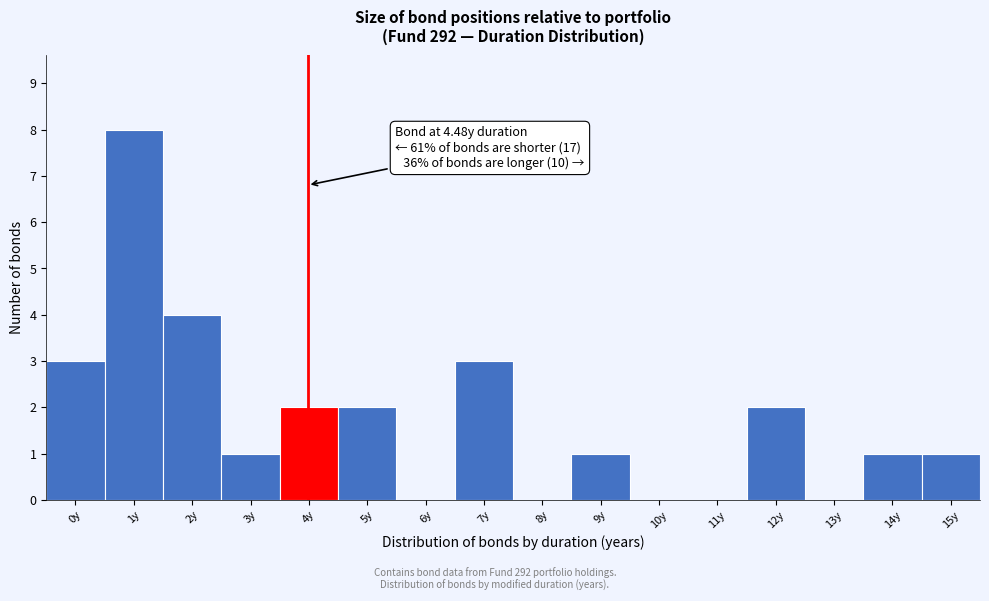

Reading left to right, extract all data points from this chart.

0y=3	1y=8	2y=4	3y=1	4y=2	5y=2	6y=0	7y=3	8y=0	9y=1	10y=0	11y=0	12y=2	13y=0	14y=1	15y=1